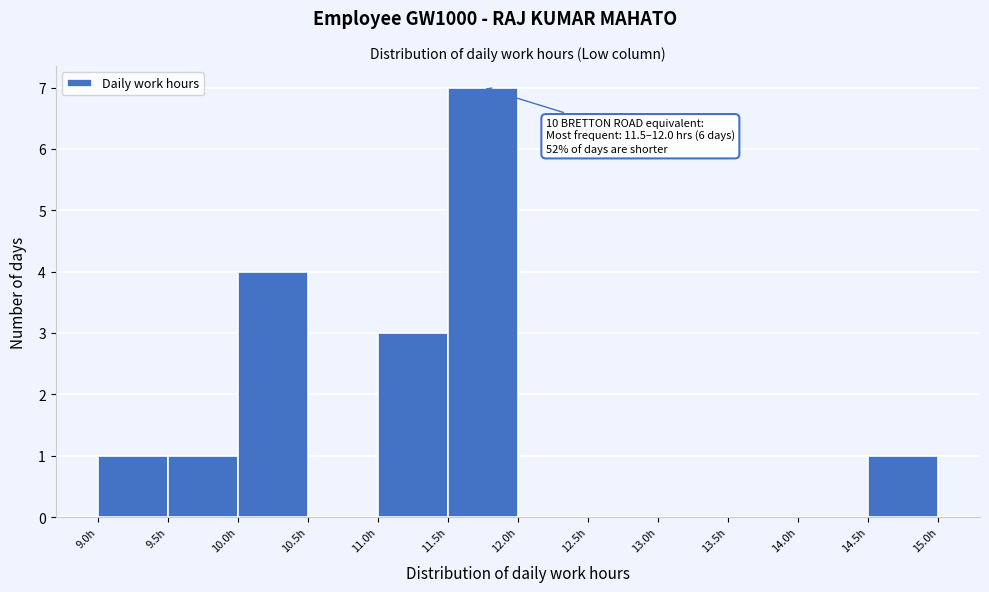

Which range on the x-axis has the tallest bar?

11.5 to 12.0